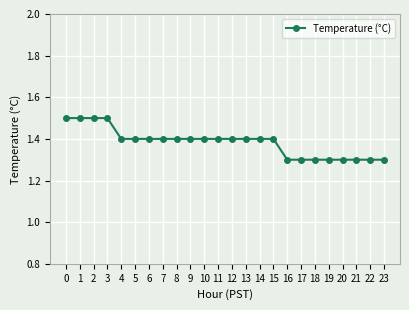

How many lines are shown in the chart?

1